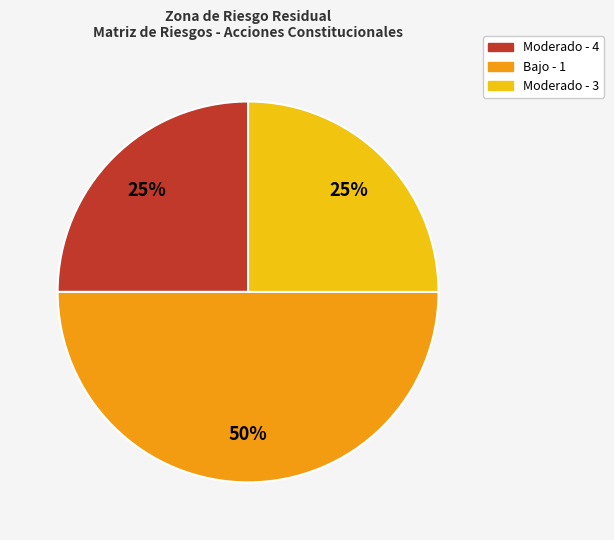

To the nearest percent, what is the difference between the largest and smallest slice percentages?

25%